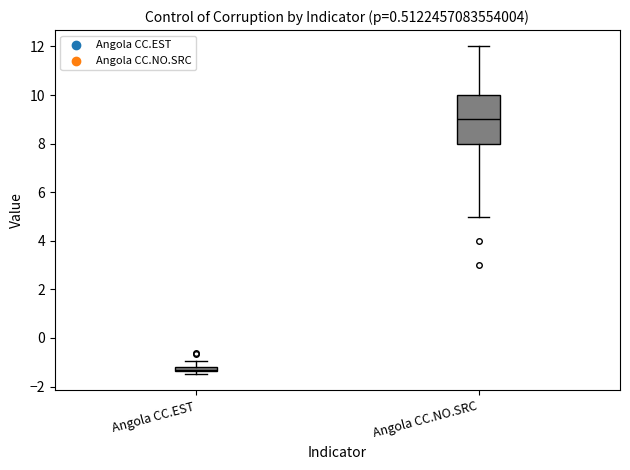

Where is the upper edge of the box for Angola CC.NO.SRC on the y-axis? The values are not printed on the chart, so give them approximately, as read against the axis.

10.0